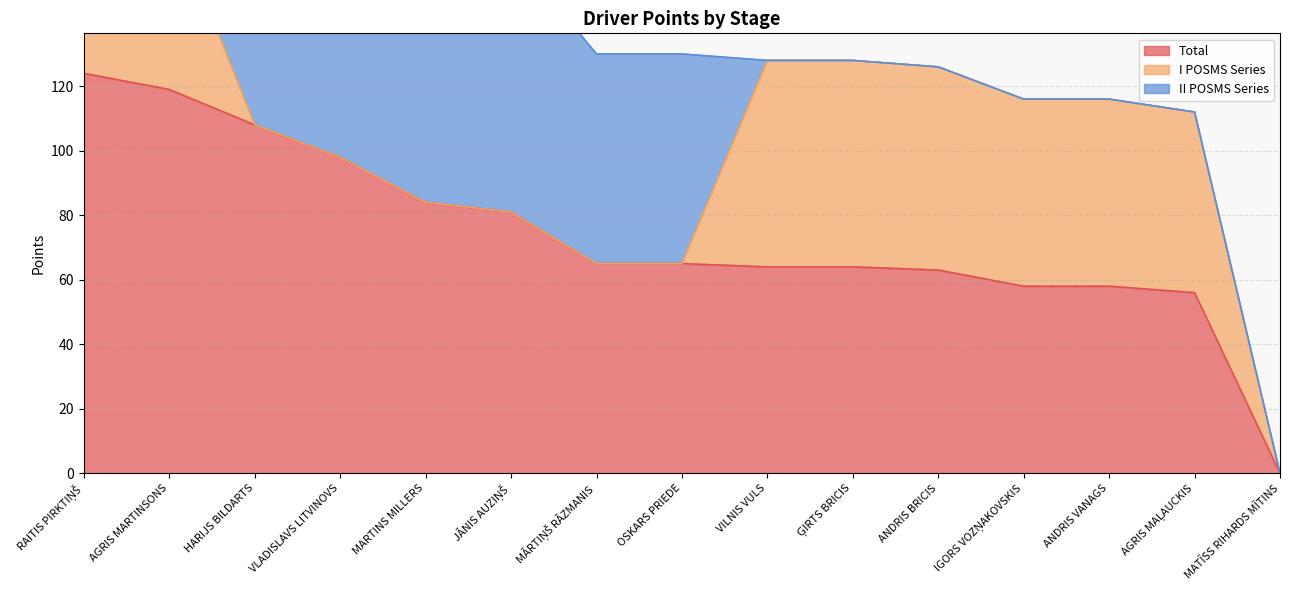

At which label is II POSMS Series closest to 54?

AGRIS MARTINSONS